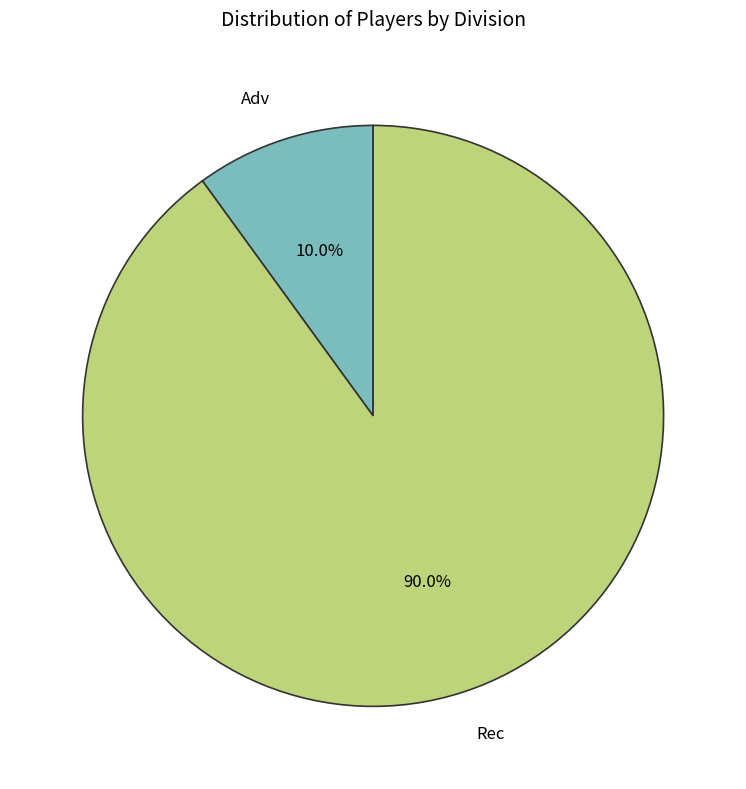

Rank the categories by value from lowest to highest.

Adv, Rec